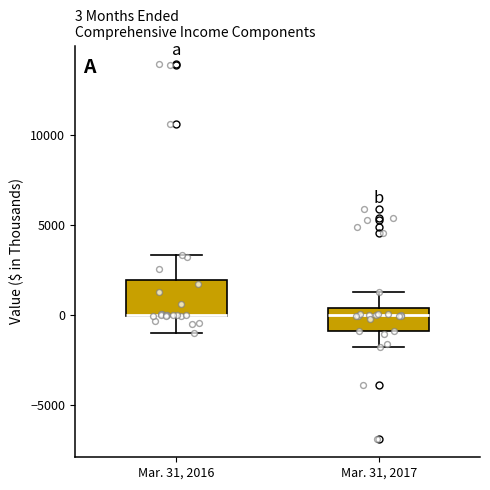

Comparing the boxes themselves (not the whiskers), which one is the tallest?

Mar. 31, 2016